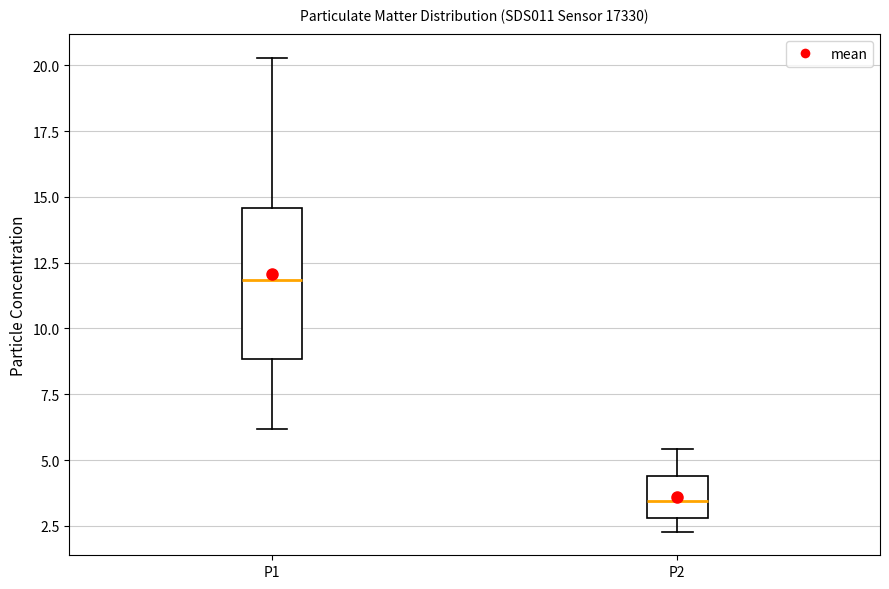

Reading left to right, transcribe this box plot: for each box, give where its median line is, the range the box spans, and where its two whiskers end, as read against the y-axis. The values are not printed on the chart, so give them approximately, as read against the axis.

P1: median 12.0, box 9.0 to 14.5, whiskers 6.0 to 20.5
P2: median 3.5, box 3.0 to 4.5, whiskers 2.5 to 5.5